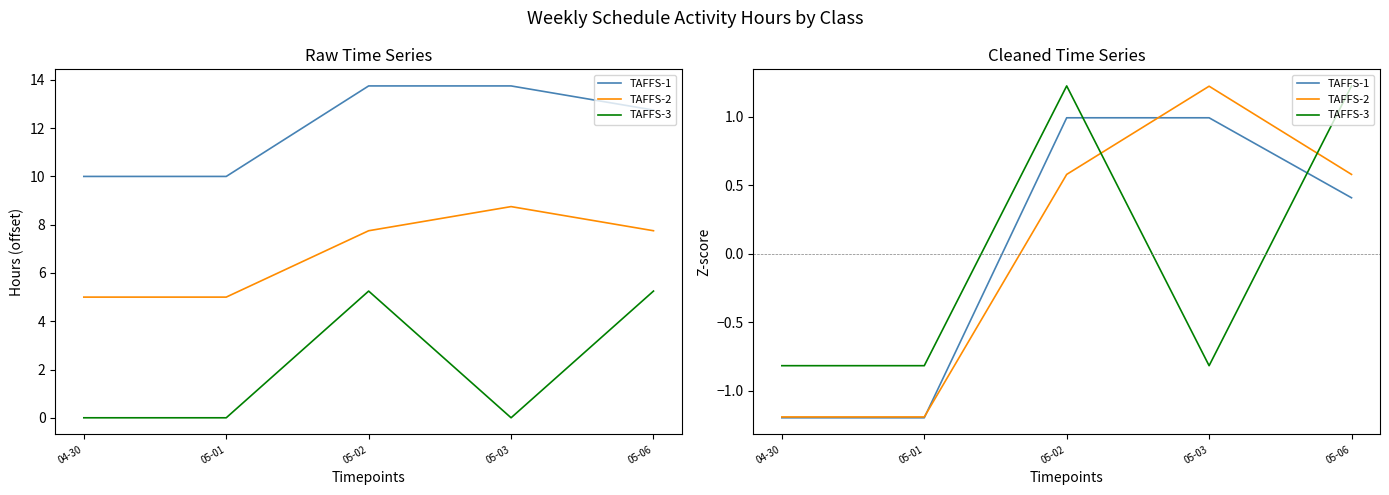

The TAFFS-2 series shows 1.2 at 05-03. True or false?

True